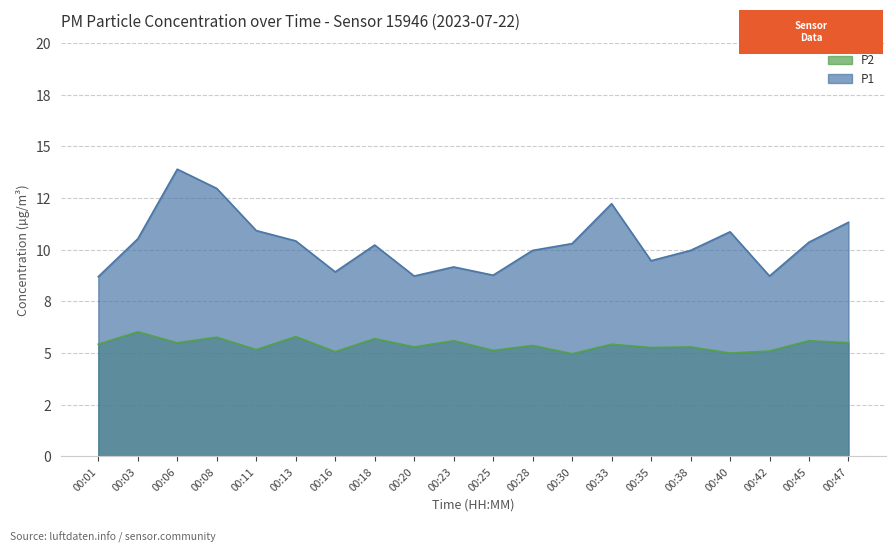

Reading left to right, extract all data points from this chart.

P1: 8.7	10.5	13.9	13.0	10.9	10.4	8.9	10.2	8.7	9.2	8.8	10.0	10.3	12.2	9.5	10.0	10.9	8.7	10.4	11.3
P2: 5.4	6.0	5.5	5.8	5.2	5.8	5.1	5.7	5.3	5.6	5.1	5.4	5.0	5.4	5.3	5.3	5.0	5.1	5.6	5.5